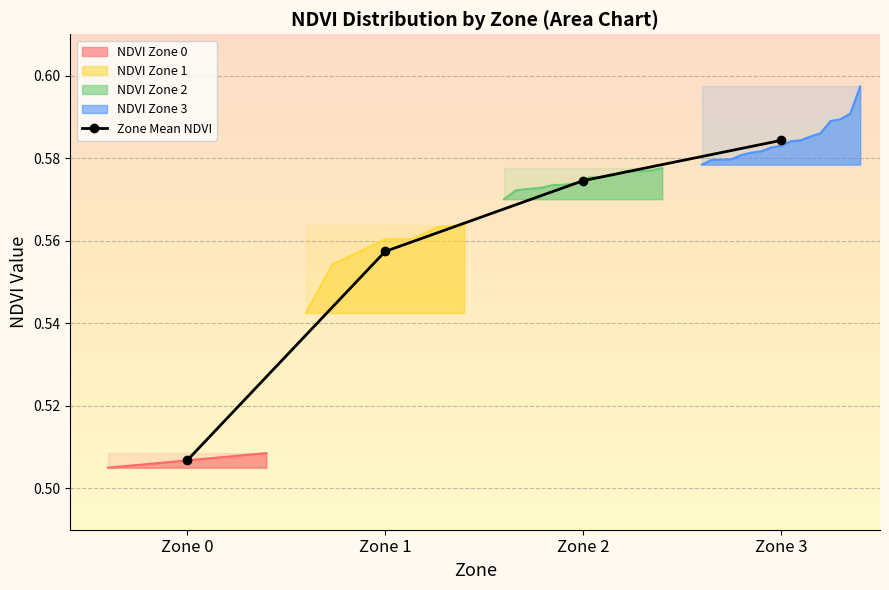

At which label is the value closest to 0?

Zone 0